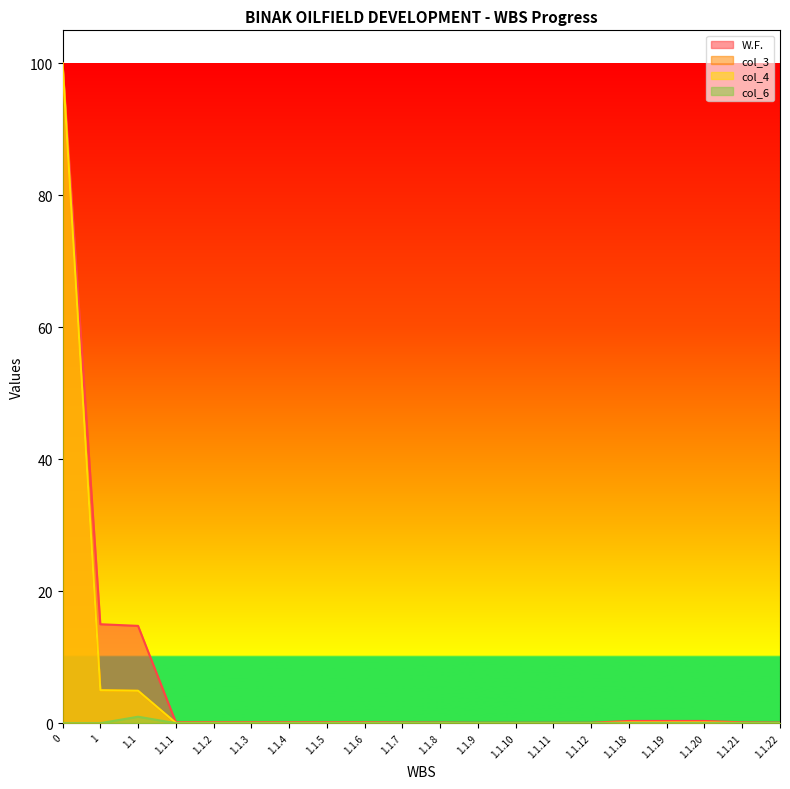

Reading left to right, extract all data points from this chart.

W.F.: 0=100.0	1=15.0	1.1=14.8	1.1.1=0.1	1.1.2=0.1	1.1.3=0.1	1.1.4=0.1	1.1.5=0.1	1.1.6=0.1	1.1.7=0.1	1.1.8=0.1	1.1.9=0.1	1.1.10=0.1	1.1.11=0.1	1.1.12=0.1	1.1.18=0.3	1.1.19=0.3	1.1.20=0.3	1.1.21=0.1	1.1.22=0.1
col_3: 0=100.0	1=5.0	1.1=4.9	1.1.1=0.0	1.1.2=0.0	1.1.3=0.0	1.1.4=0.0	1.1.5=0.0	1.1.6=0.0	1.1.7=0.0	1.1.8=0.0	1.1.9=0.0	1.1.10=0.0	1.1.11=0.0	1.1.12=0.0	1.1.18=0.0	1.1.19=0.0	1.1.20=0.0	1.1.21=0.0	1.1.22=0.0
col_4: 0=100.0	1=5.0	1.1=4.9	1.1.1=0.0	1.1.2=0.0	1.1.3=0.0	1.1.4=0.0	1.1.5=0.0	1.1.6=0.0	1.1.7=0.0	1.1.8=0.0	1.1.9=0.0	1.1.10=0.0	1.1.11=0.0	1.1.12=0.0	1.1.18=0.1	1.1.19=0.1	1.1.20=0.1	1.1.21=0.0	1.1.22=0.0
col_6: 0=0.0	1=0.0	1.1=1.0	1.1.1=0.0	1.1.2=0.0	1.1.3=0.0	1.1.4=0.0	1.1.5=0.0	1.1.6=0.0	1.1.7=0.0	1.1.8=0.0	1.1.9=0.0	1.1.10=0.0	1.1.11=0.0	1.1.12=0.0	1.1.18=0.0	1.1.19=0.0	1.1.20=0.0	1.1.21=0.0	1.1.22=0.0